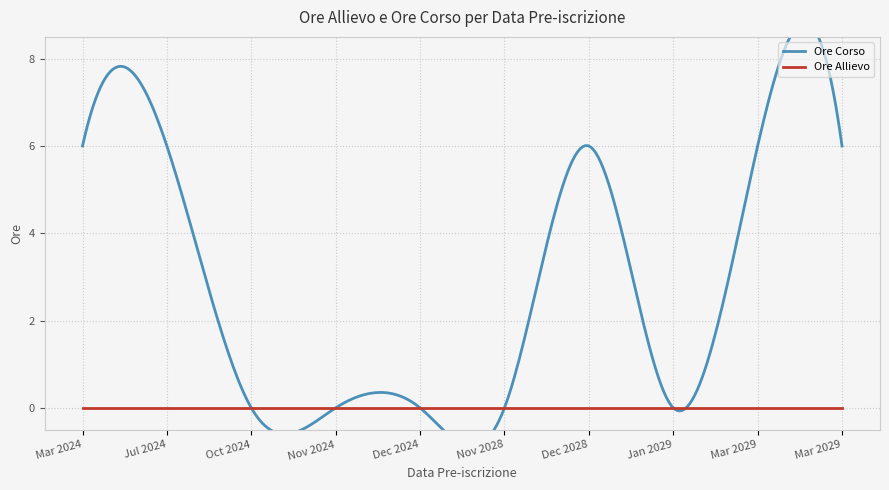

How many data points does each series have?

20